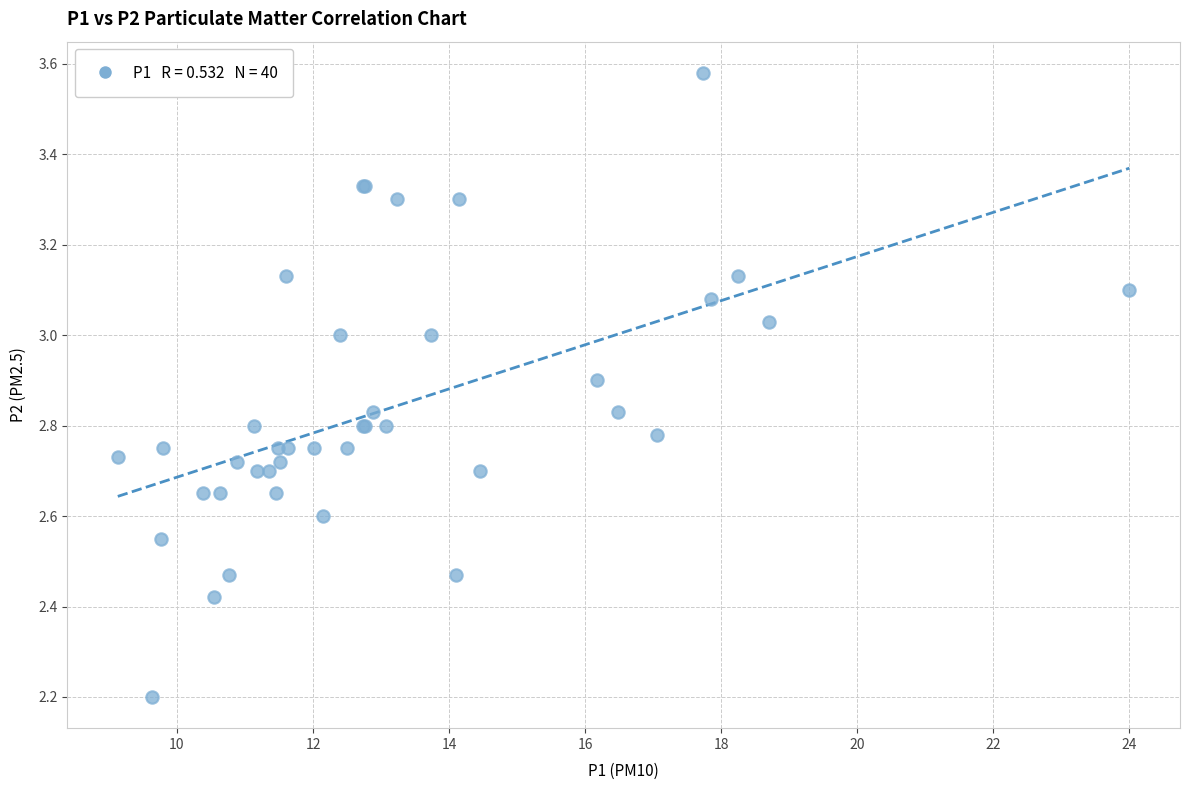

What Y value in the scatter plot is closest to 2?

2.2